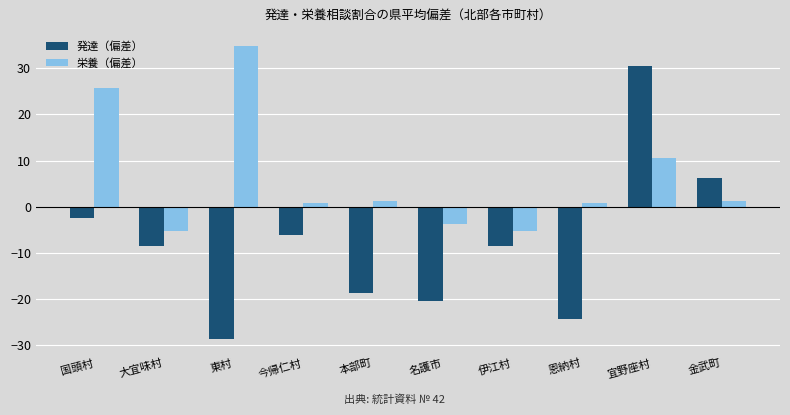

What is the average value of the 栄養（偏差） series?

6.1